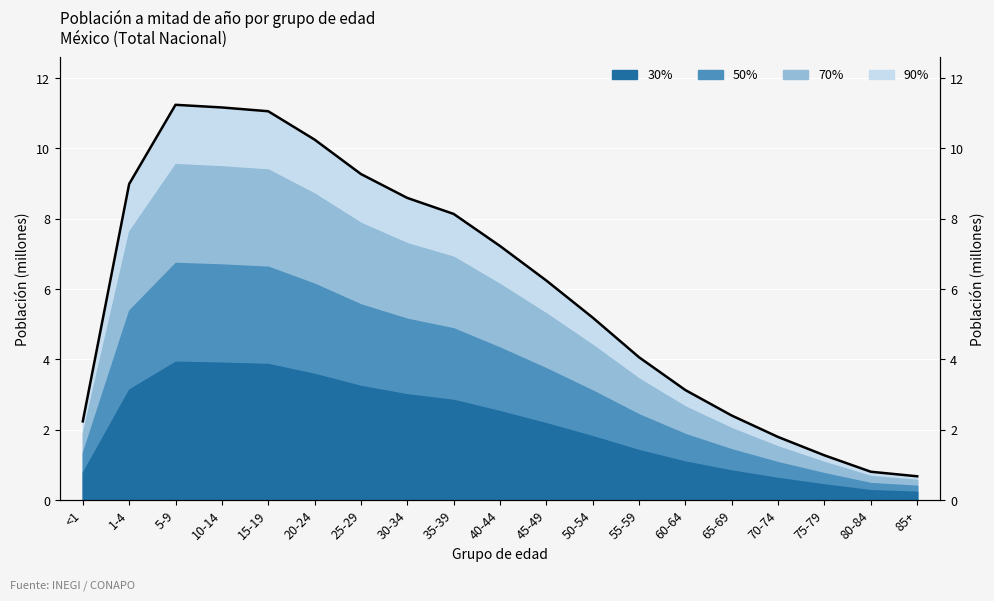

Reading left to right, what are all the values shown in this chart?

<1=2.2	1-4=9.0	5-9=11.2	10-14=11.2	15-19=11.1	20-24=10.3	25-29=9.3	30-34=8.6	35-39=8.1	40-44=7.2	45-49=6.2	50-54=5.2	55-59=4.1	60-64=3.1	65-69=2.4	70-74=1.8	75-79=1.3	80-84=0.8	85+=0.7